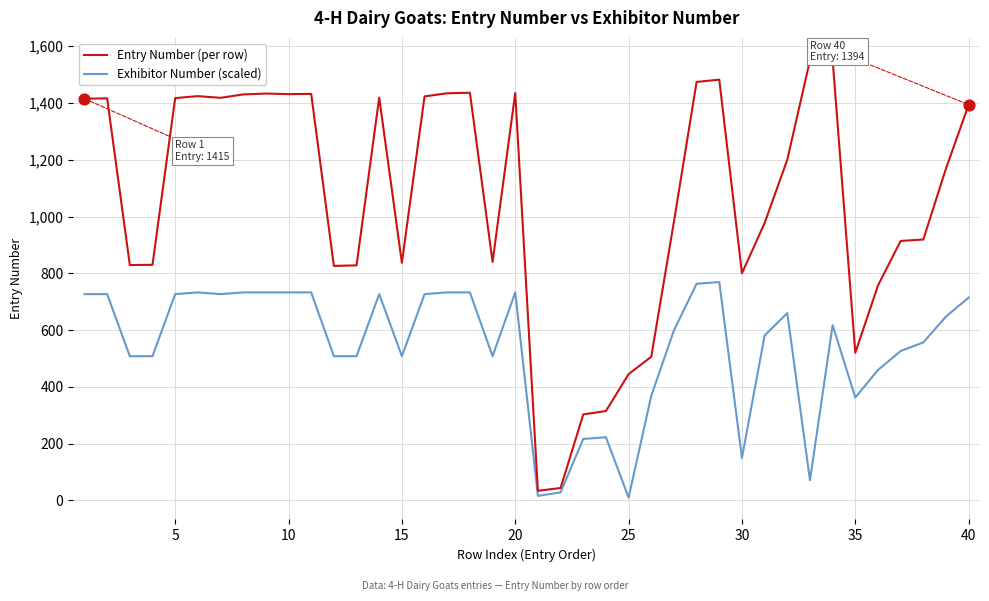

What are all the series names shown in the legend?

Entry Number (per row), Exhibitor Number (scaled)